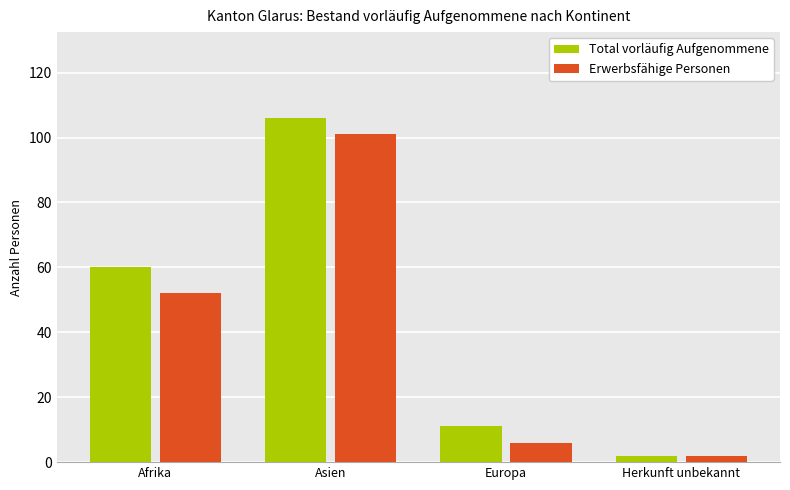

Which series changed the most between Afrika and Asien?

Erwerbsfähige Personen